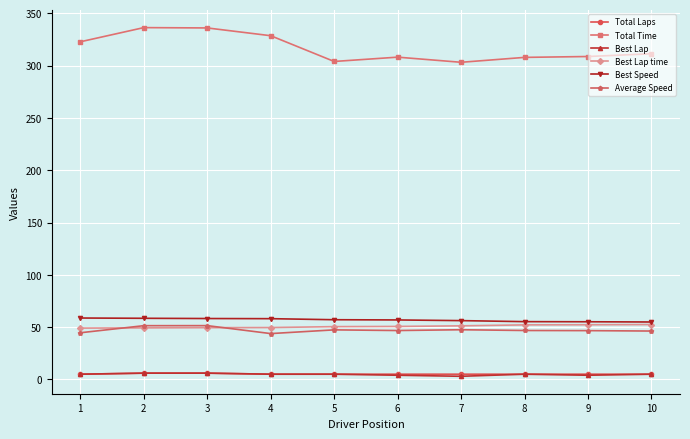

Which series has the widest spread of values?

Total Time